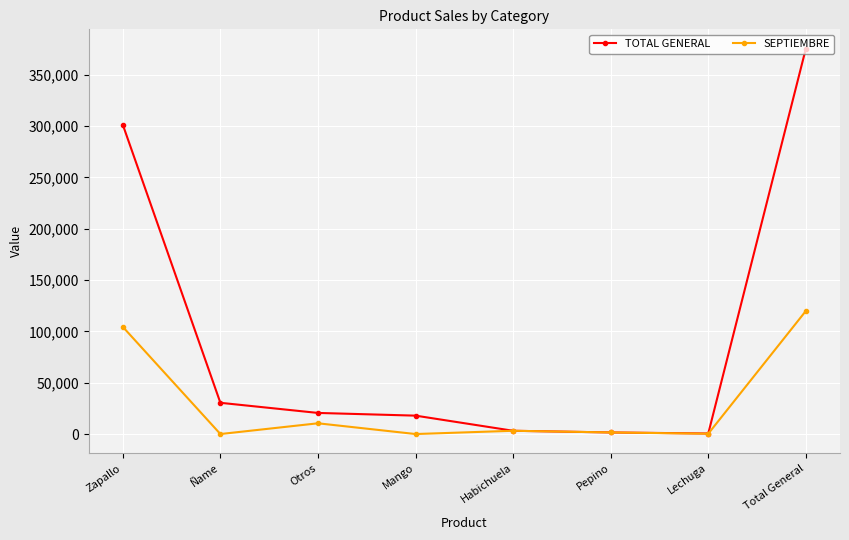

Which category has the highest value in the TOTAL GENERAL series?

Total General